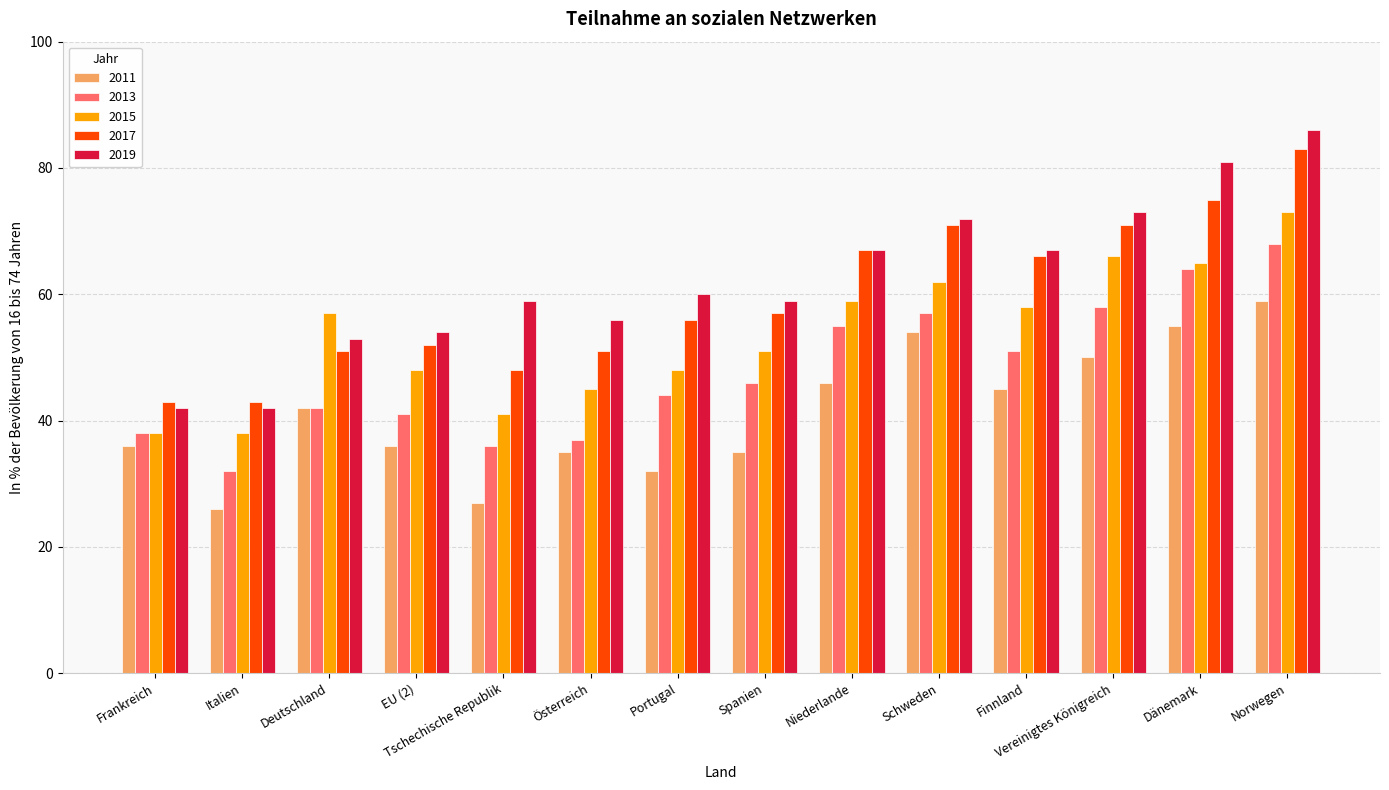

How many distinct data groups are displayed?

5